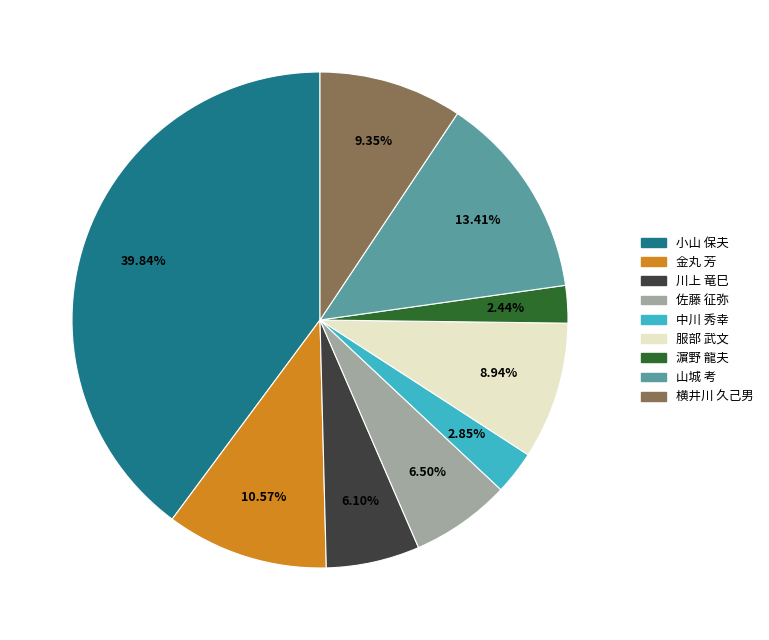

Is the sum of 金丸 芳 and 服部 武文 greater than half?

No